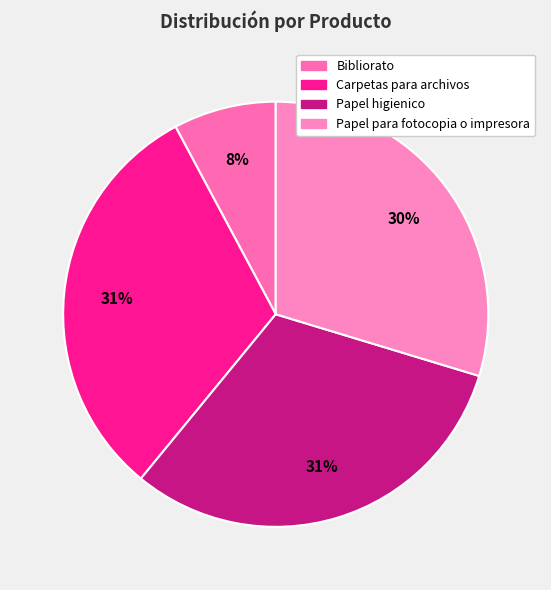

Is the sum of Bibliorato and Carpetas para archivos greater than half?

No